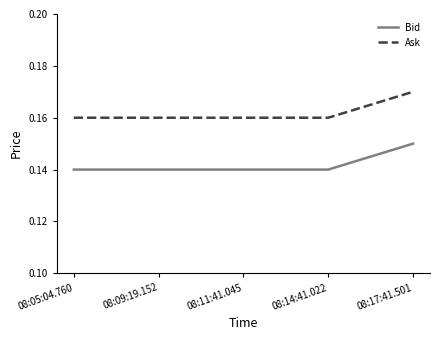

True or false: Bid and Ask intersect in this chart.

False